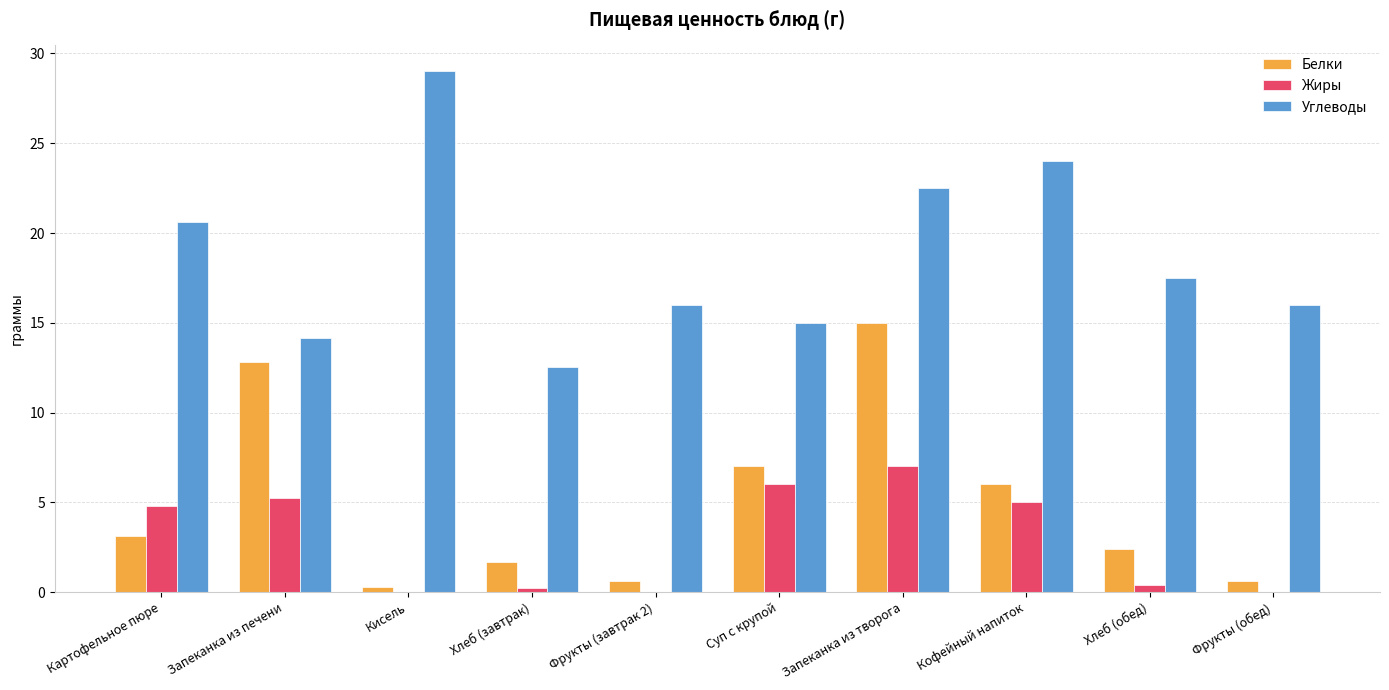

At which label does Жиры reach its peak?

Запеканка из творога